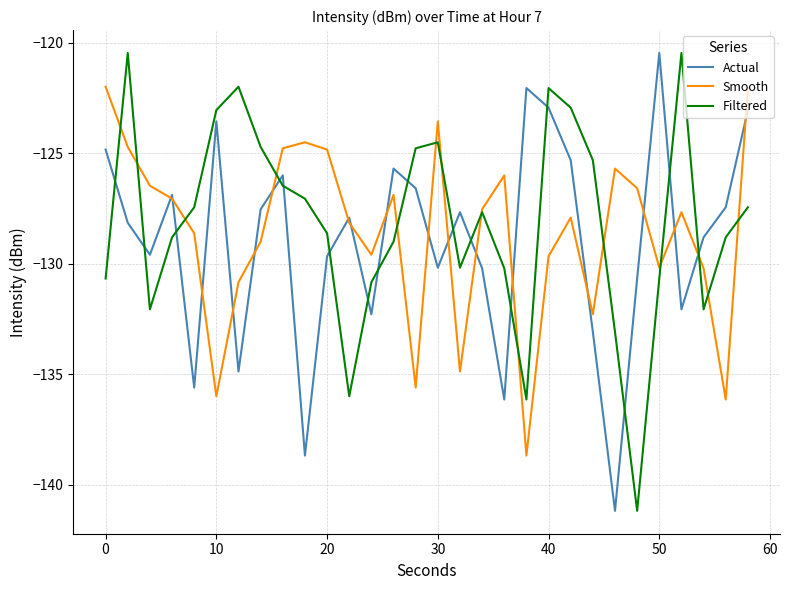

True or false: Filtered and Actual intersect in this chart.

True